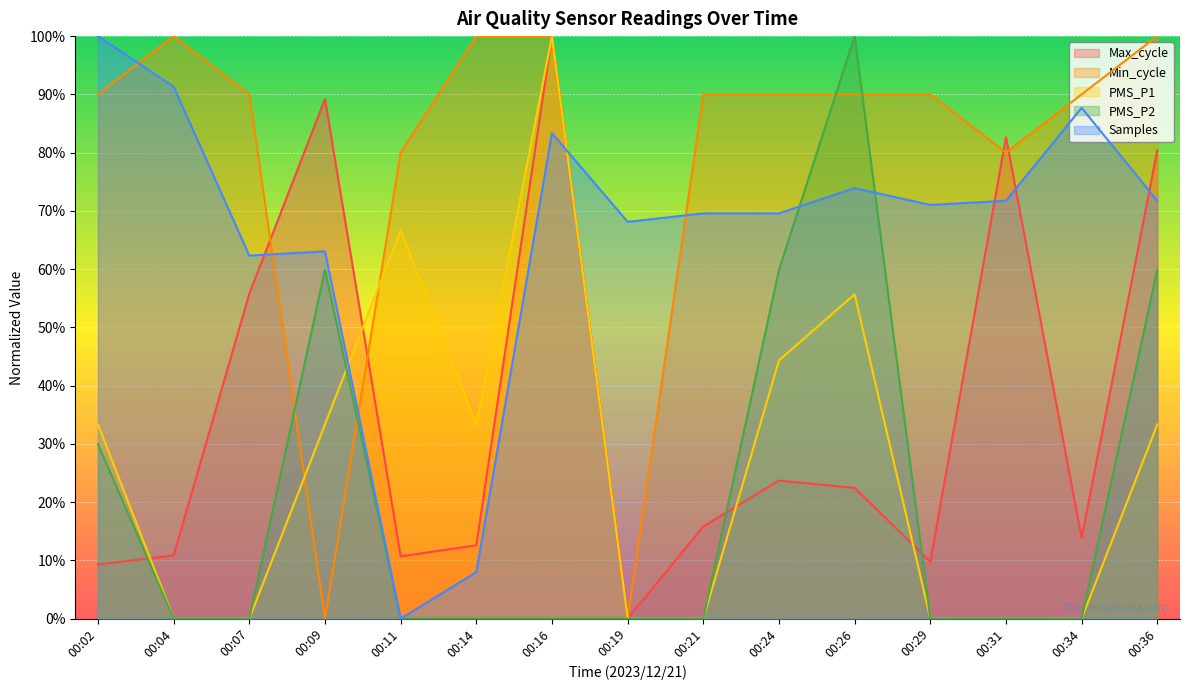

Is it true that Min_cycle equals 62.6 at 00:29?

False